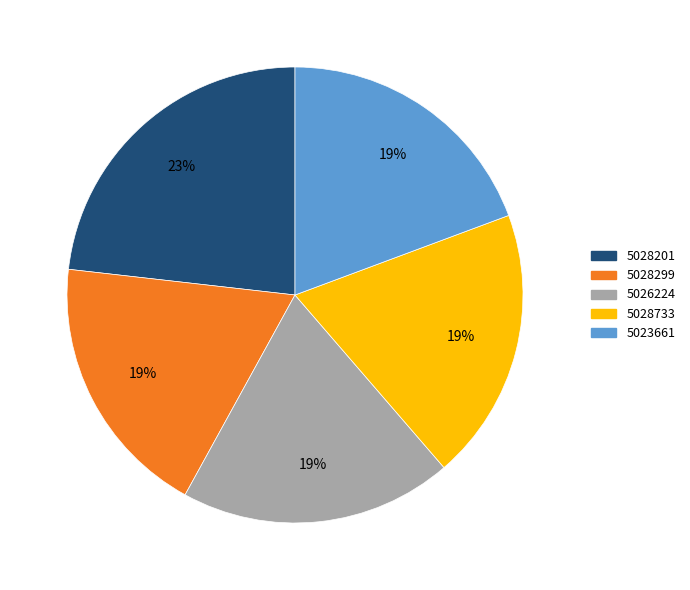

To the nearest percent, what is the average slice percentage?

20%